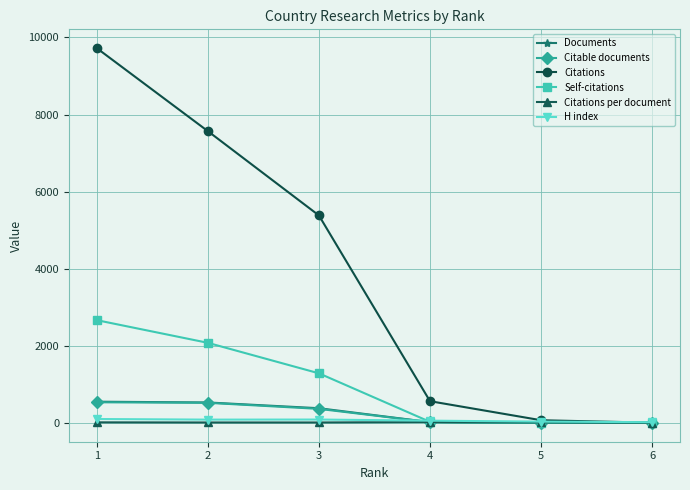

True or false: Self-citations has more than 1 interior local peaks.

False